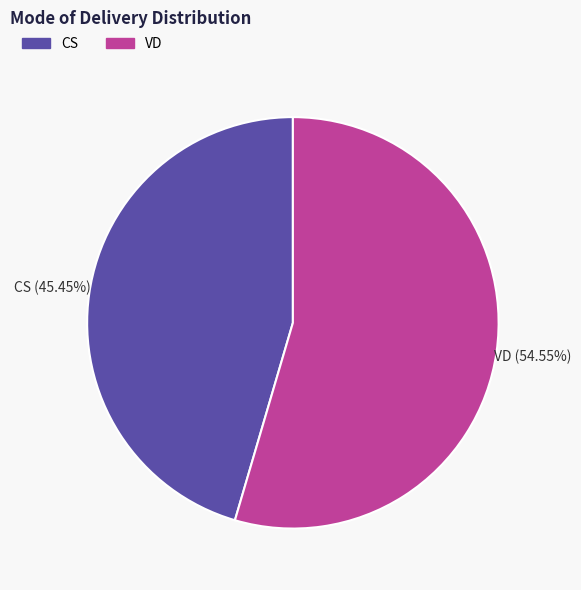

Is it true that VD is 64% of the pie?

False